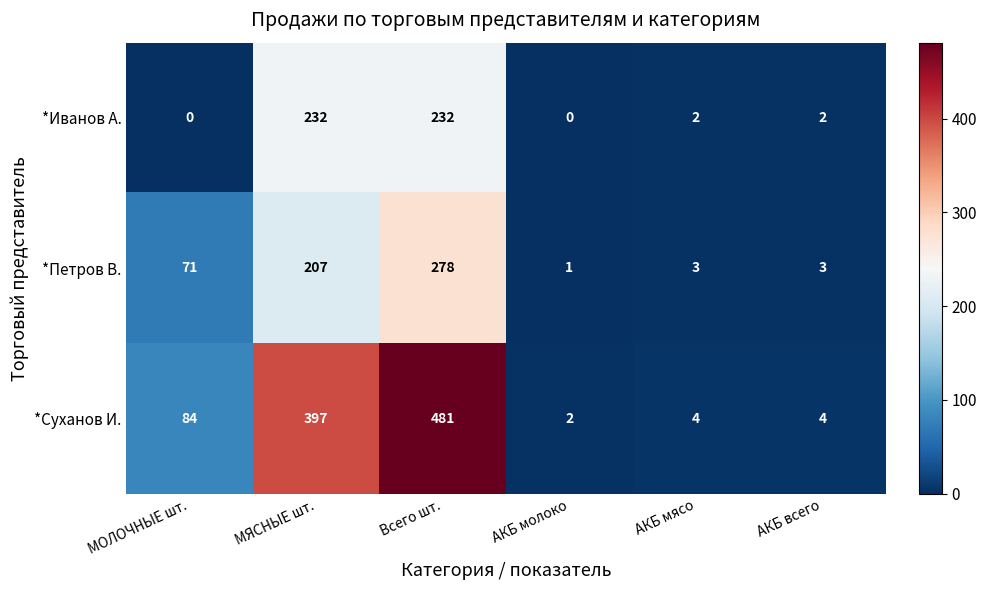

Read the *Суханов И. value at Всего шт., to the nearest 10.

480